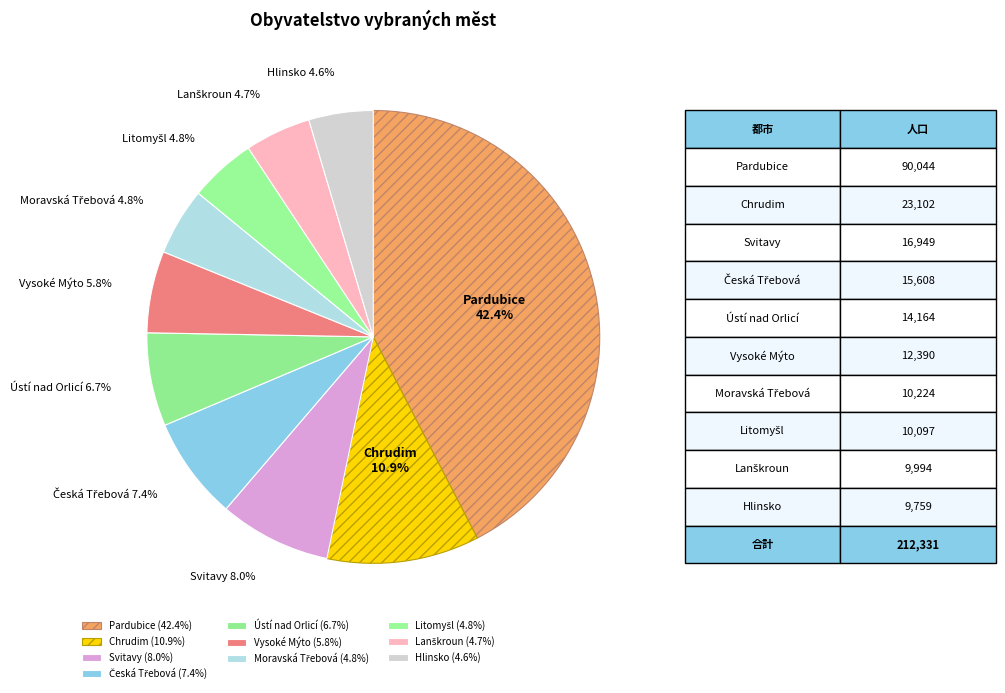

Does Vysoké Mýto represent more than half of the total?

No